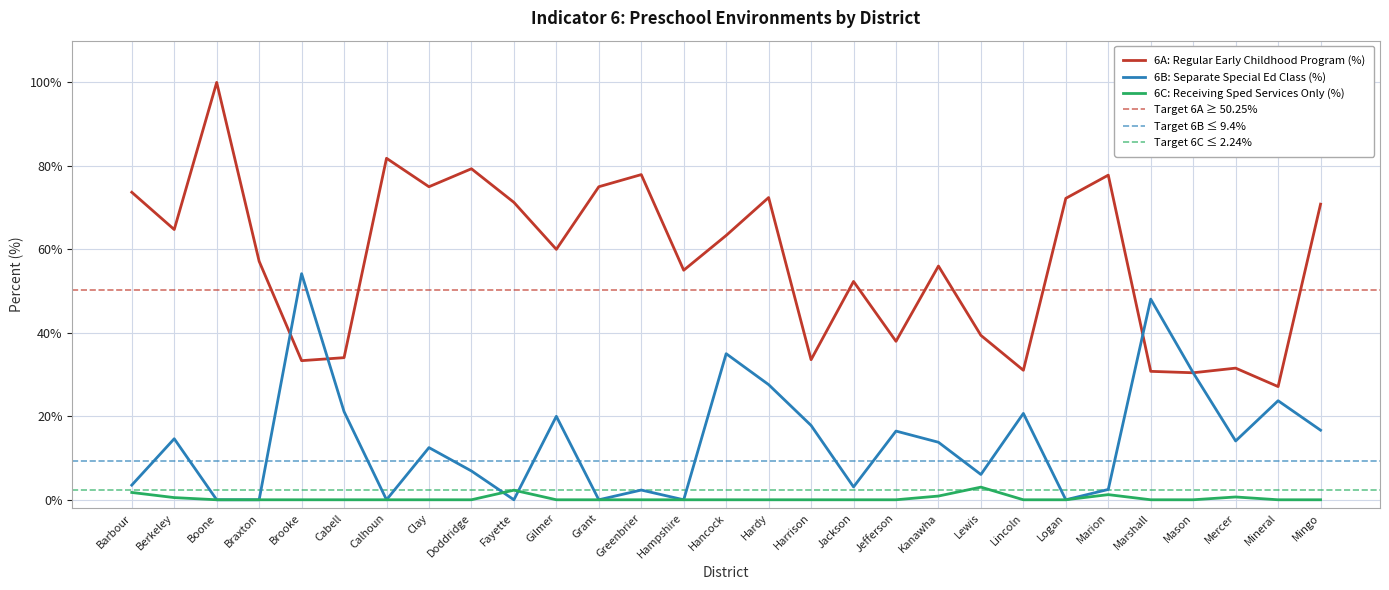

At which category is the sum across all series the highest?

Boone